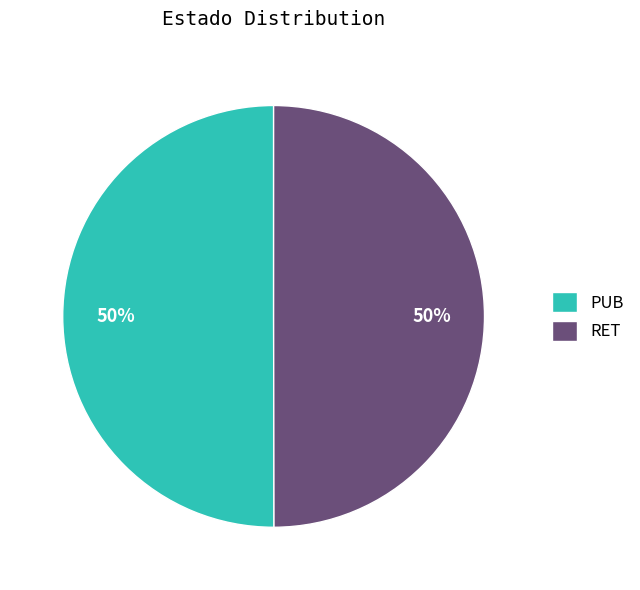

Approximately how many times larger is the value at PUB compared to RET?

1.0